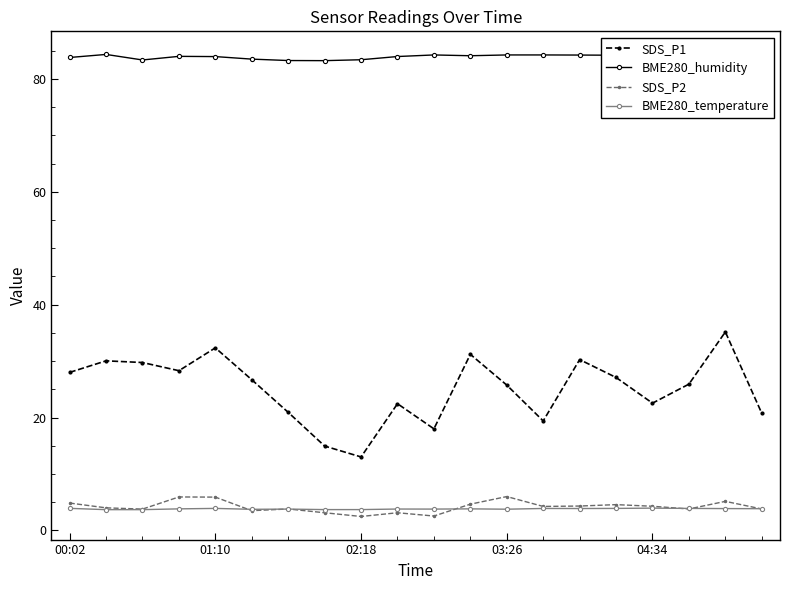

At how many categories does at least one series exceed 76?

20